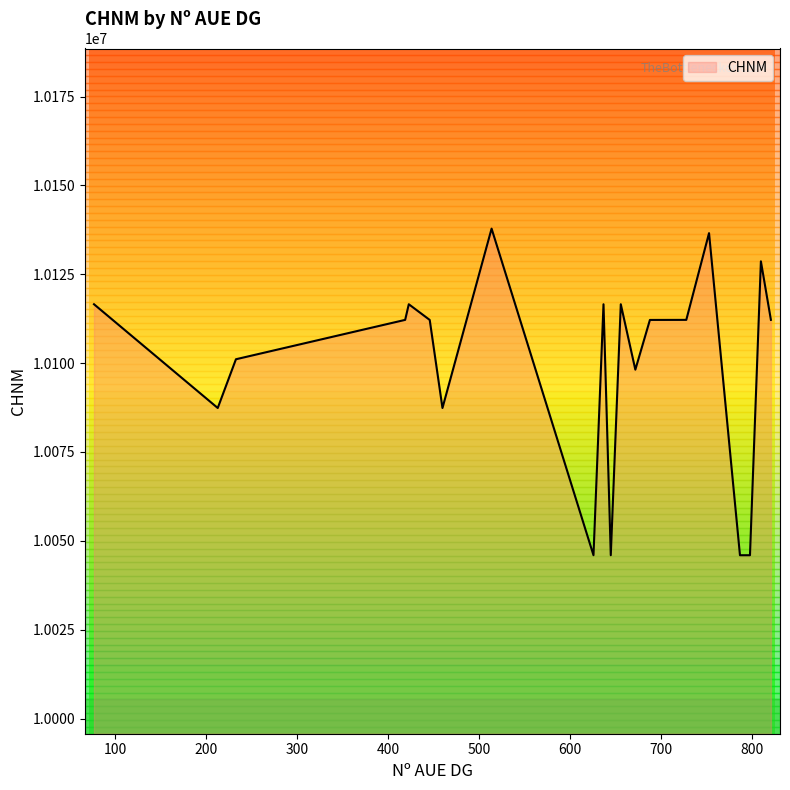

How many values are below 10112179?

10